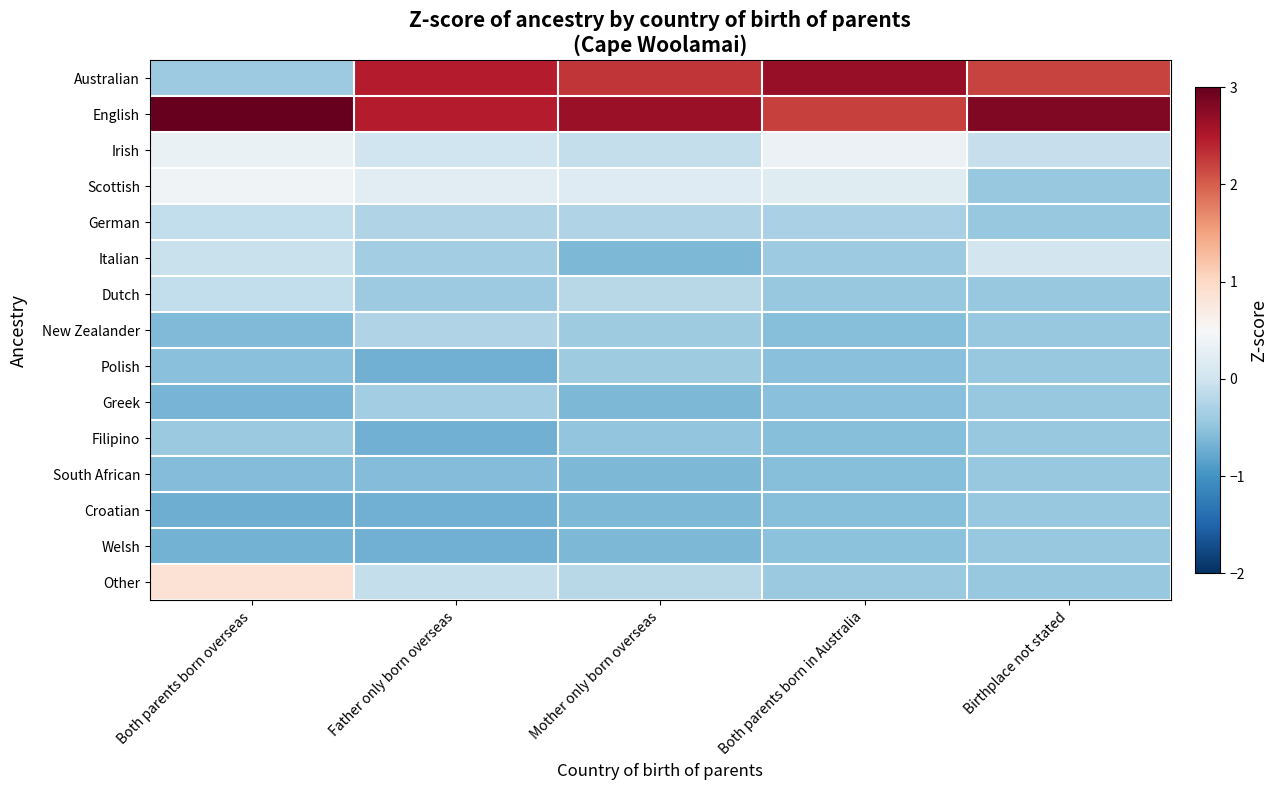

Which has a higher value, Mother only born overseas or Father only born overseas?

Father only born overseas